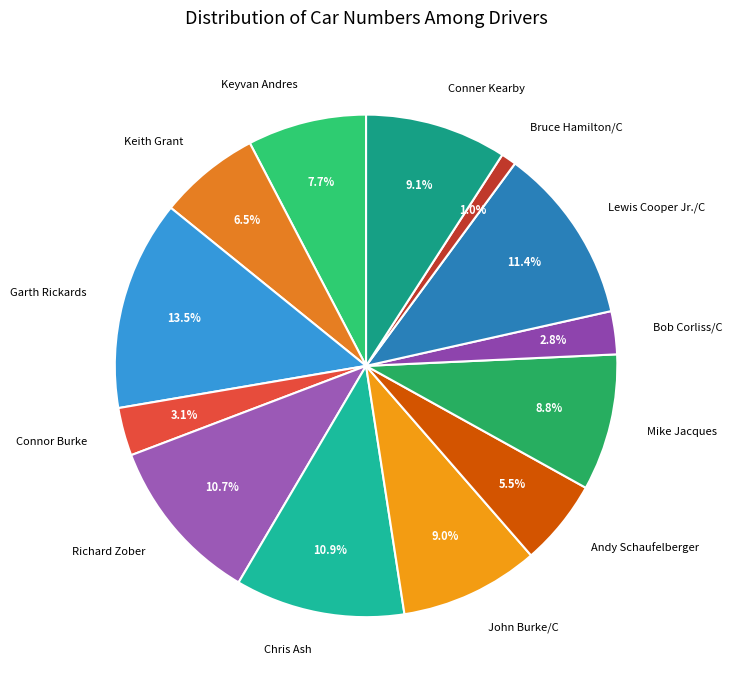

What percentage do Richard Zober and Bob Corliss/C together represent?

13.5%